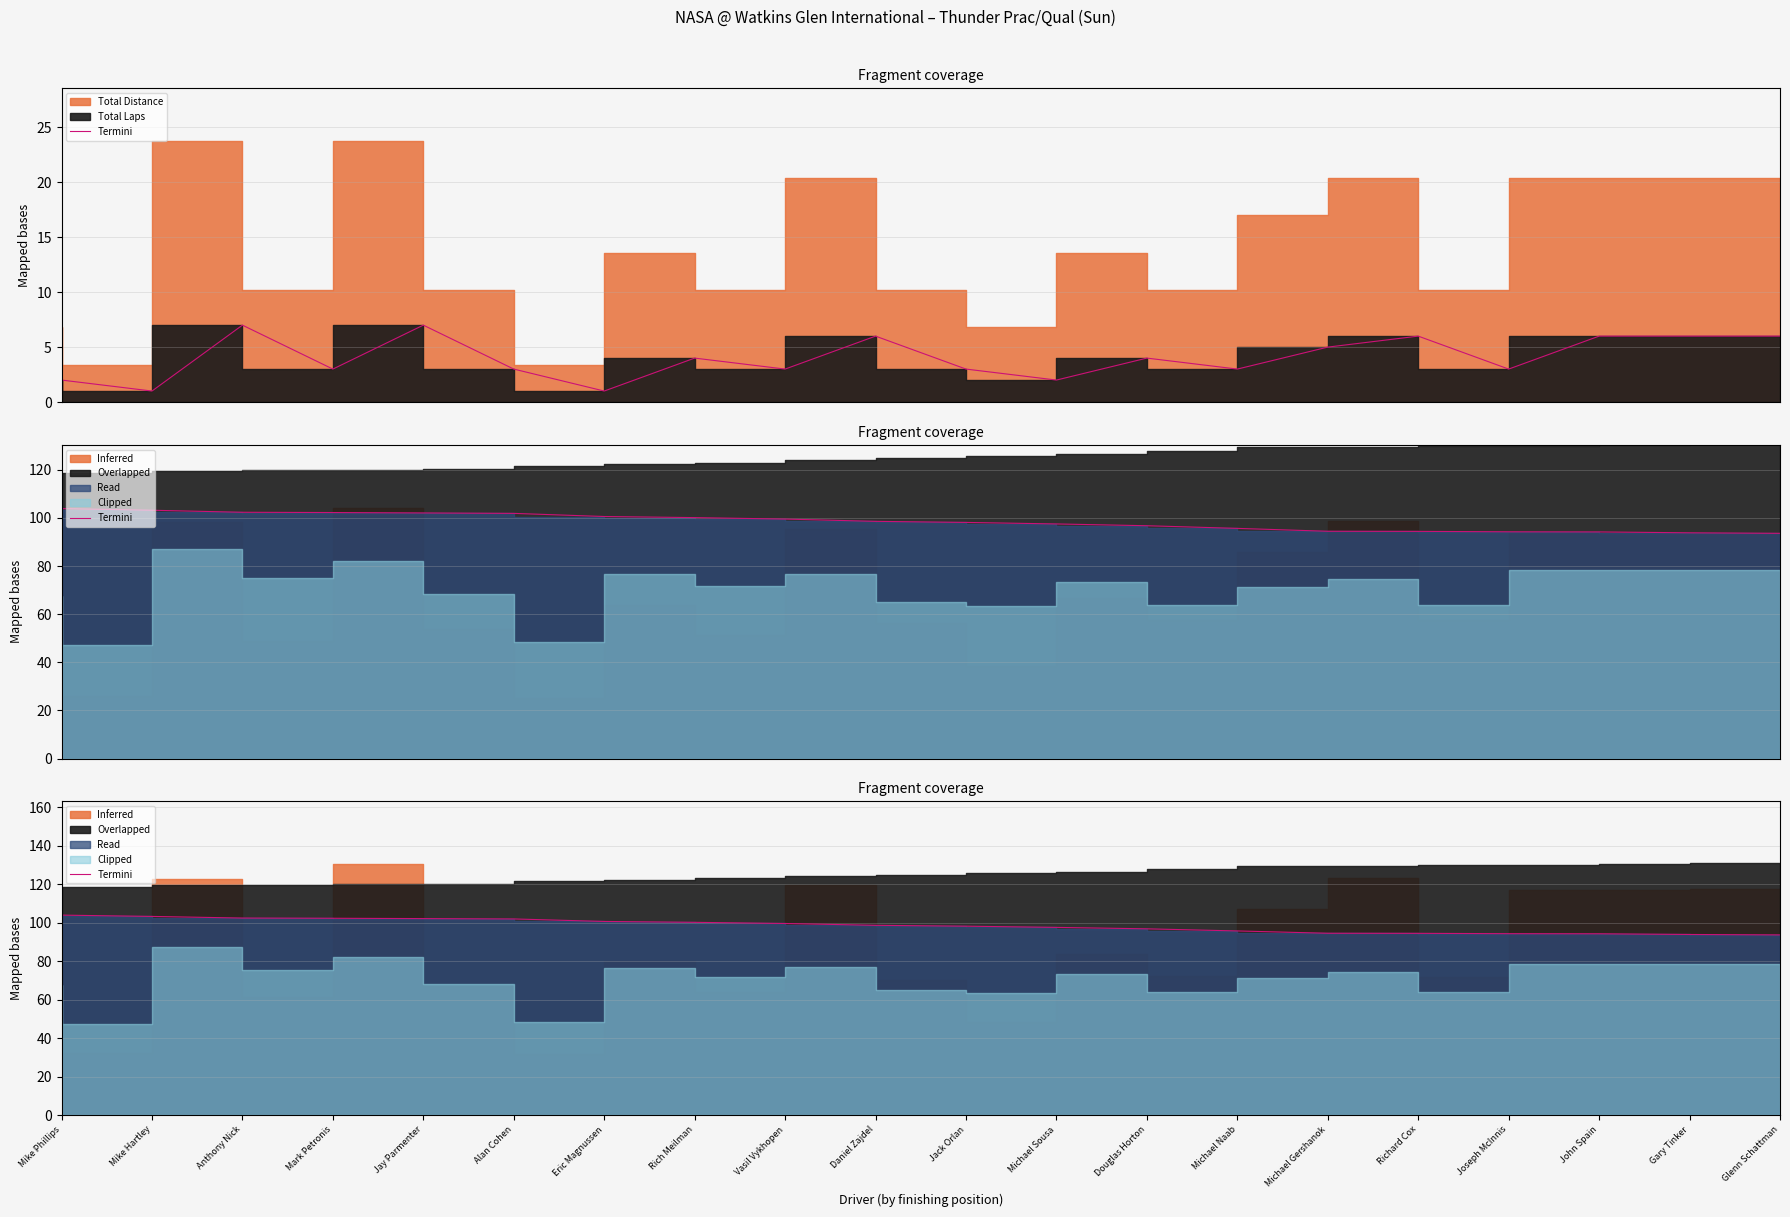

True or false: the data shows 103.2 at Mike Hartley.

True